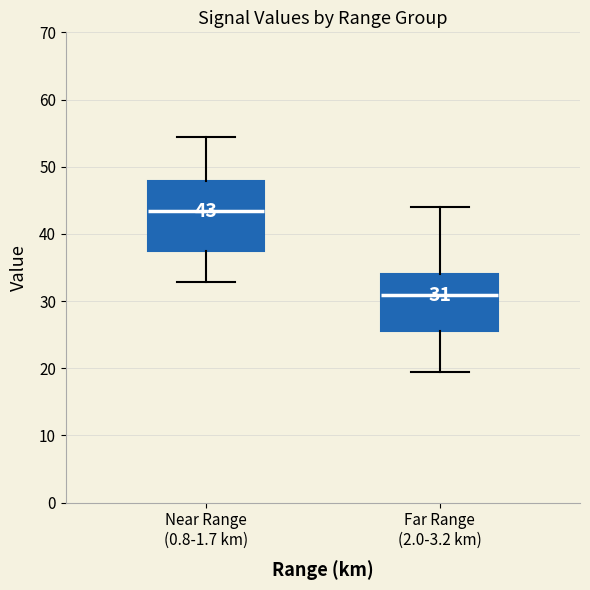

Which box's median line is the highest?

Near Range (0.8-1.7 km)